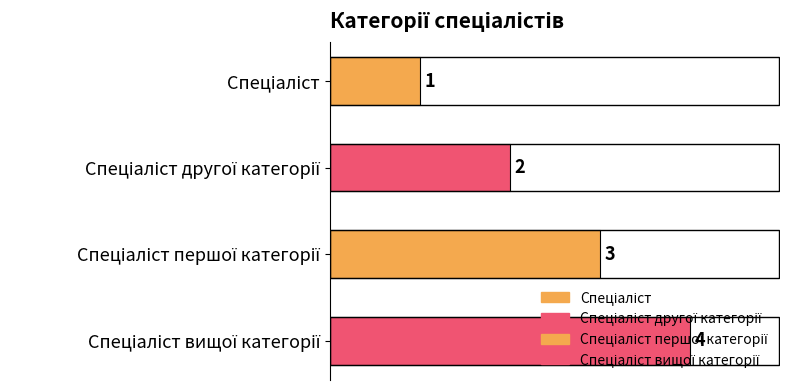

What is the value of the 2nd bar from the top?

2